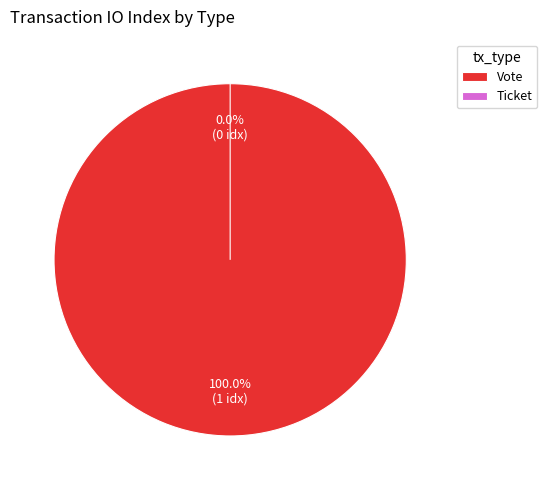

Which slice is the largest?

Vote